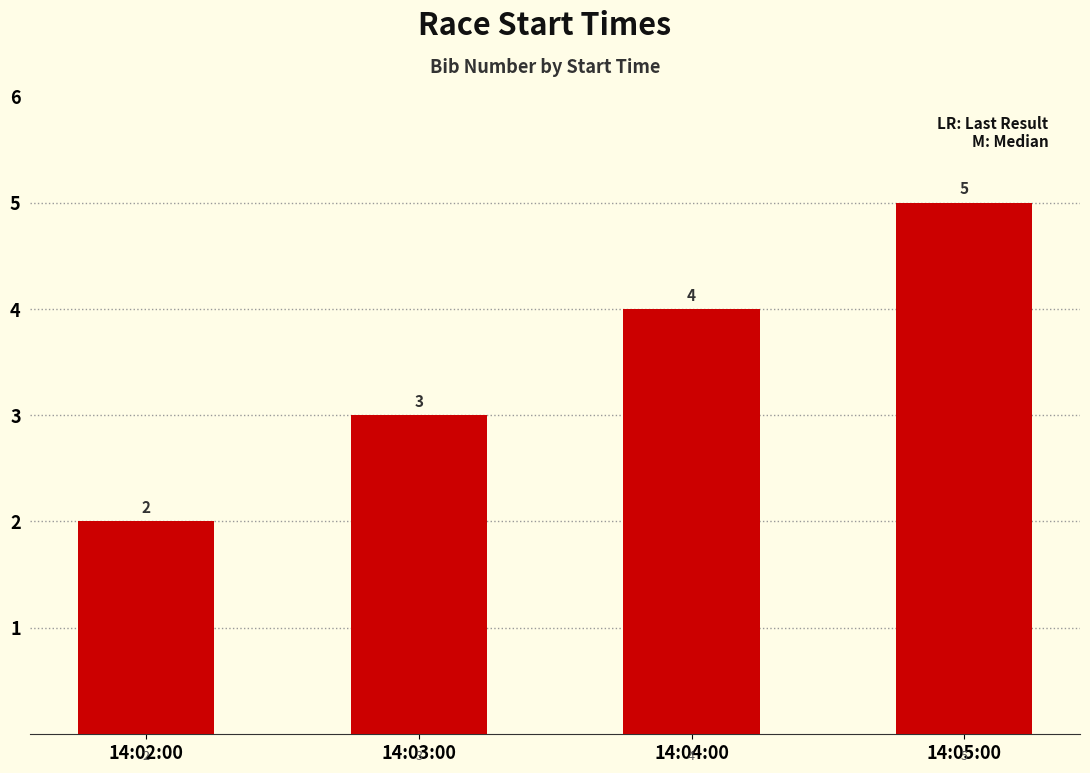

What is the change in value from 14:02:00 to 14:04:00?

+2